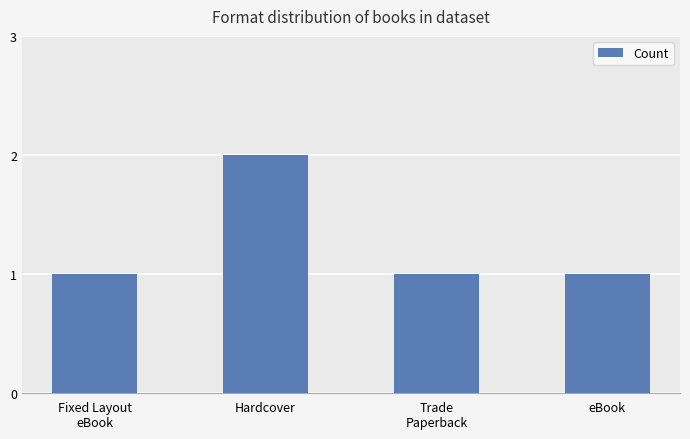

Which label corresponds to the largest value in the chart?

Hardcover